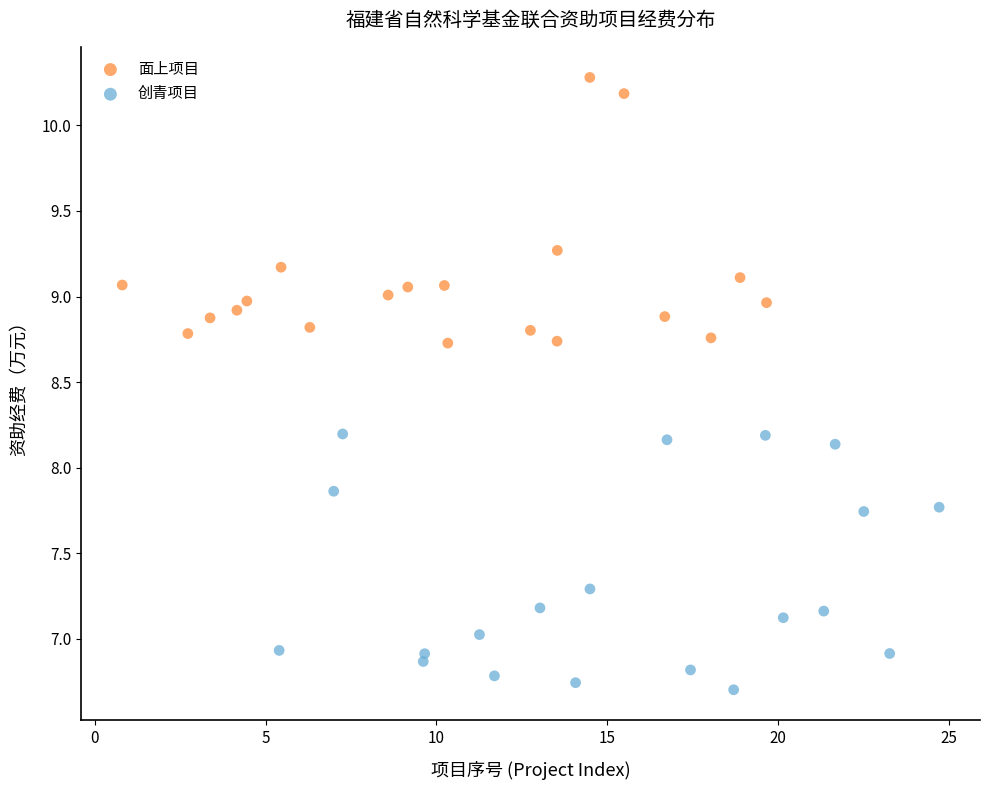

Which series contains the lowest Y value?

创青项目